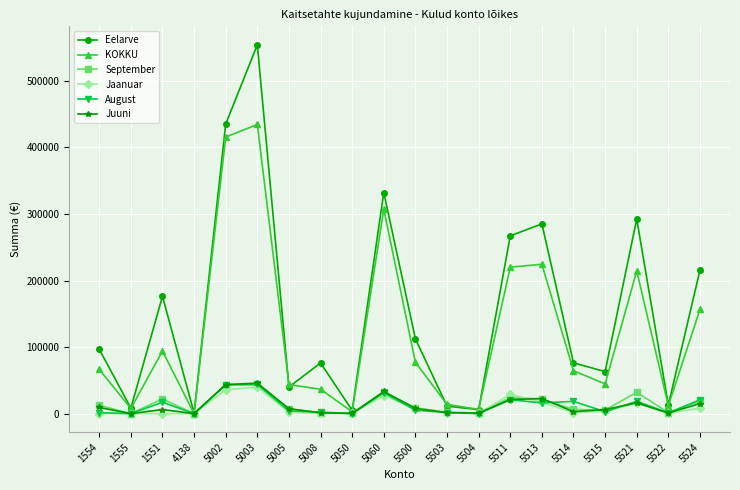

The August series shows 5094.7 at 5500. True or false?

True